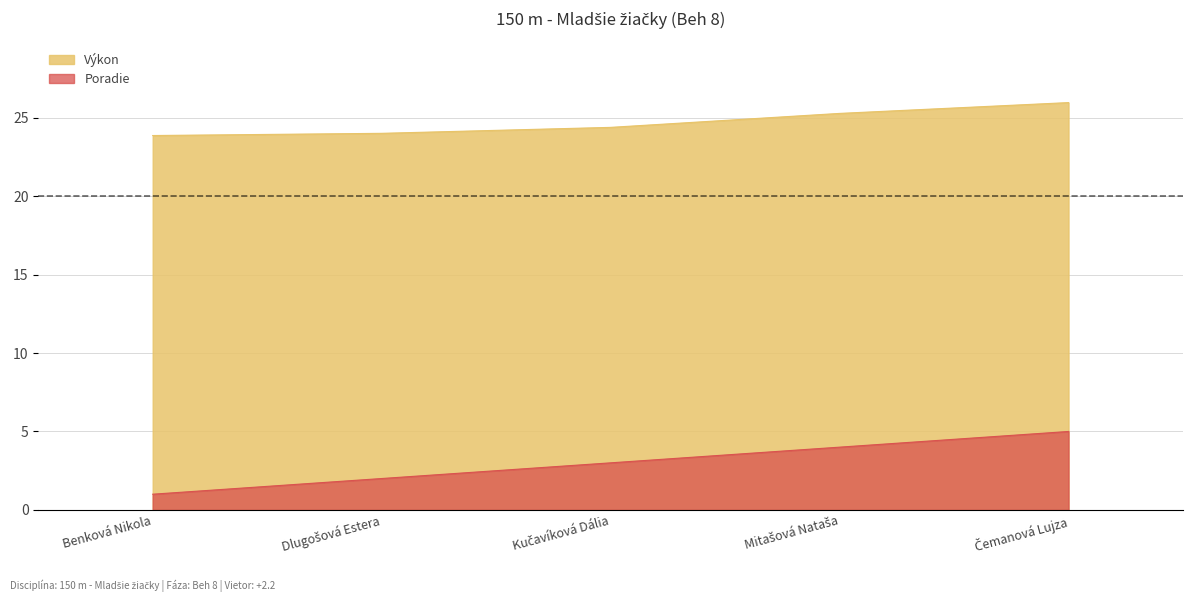

Rank the series by their maximum value, from lowest to highest.

Poradie, Výkon